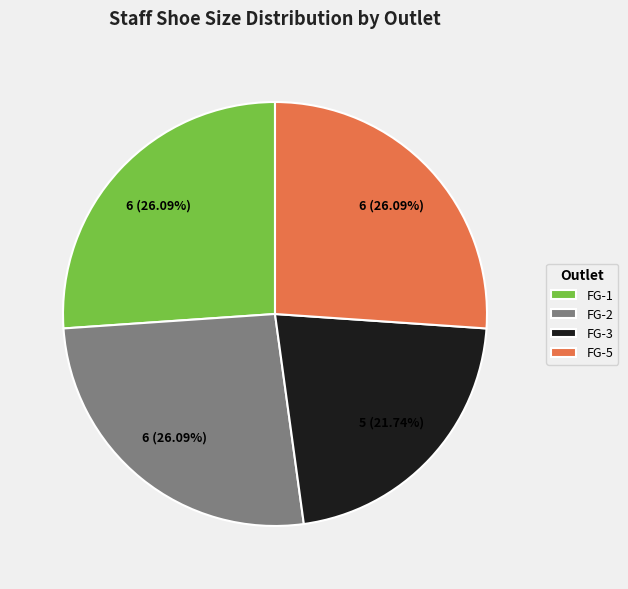

What is the ratio of the value at FG-2 to the value at FG-3?

1.2